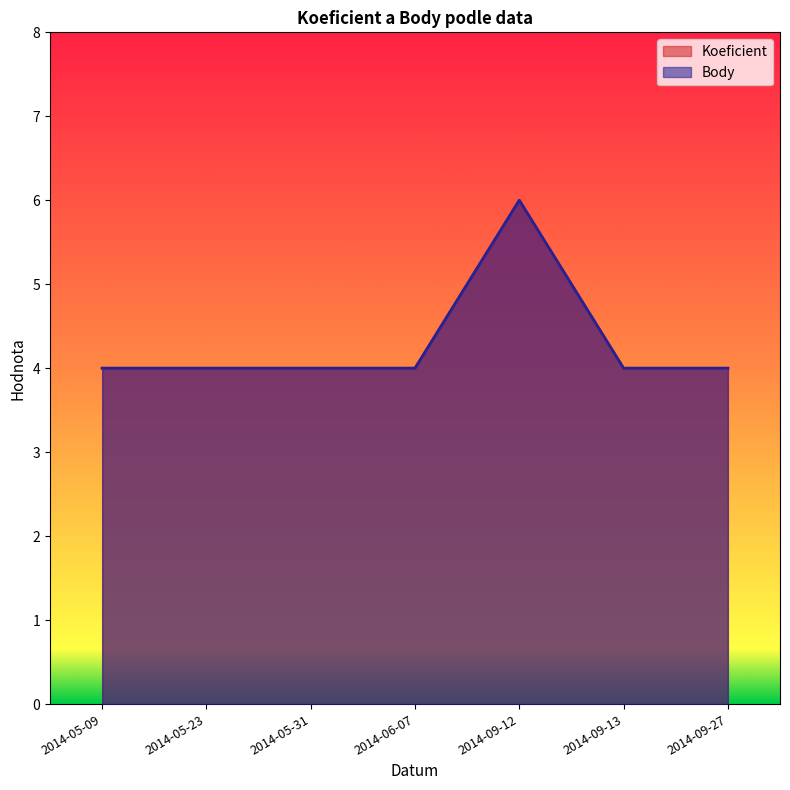

What is the difference between the maximum and minimum values in the Body series?

2